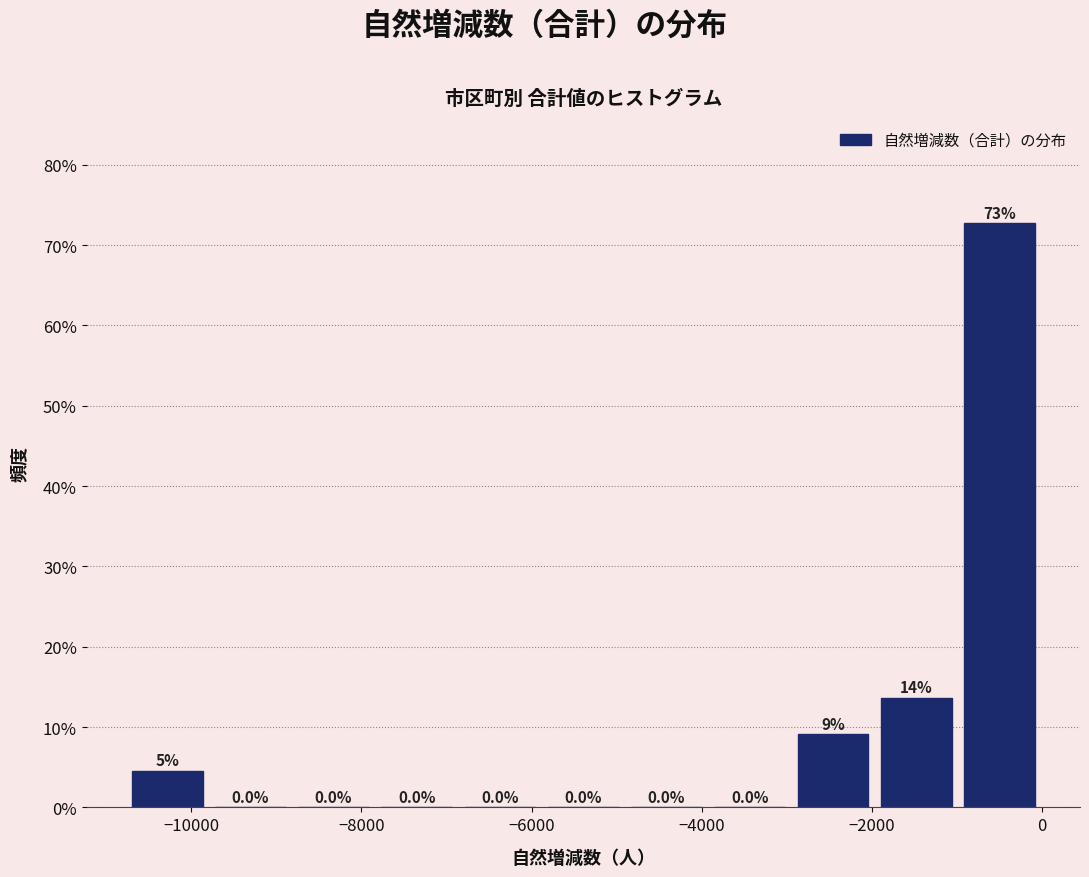

Over which range of the x-axis is the bar tallest?

-1000 to 0